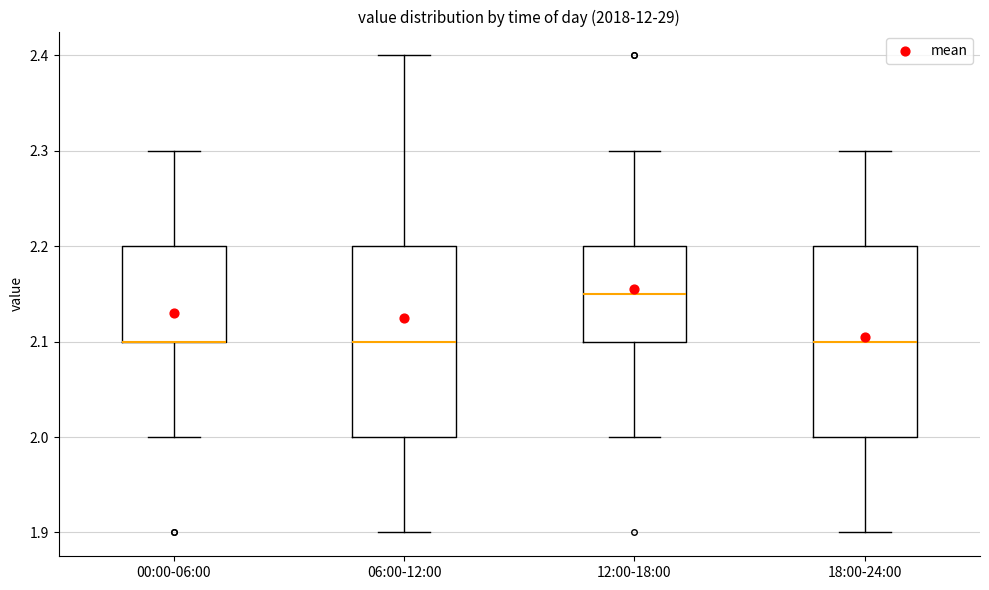

Where is the upper edge of the box for 18:00-24:00 on the y-axis? The values are not printed on the chart, so give them approximately, as read against the axis.

2.20